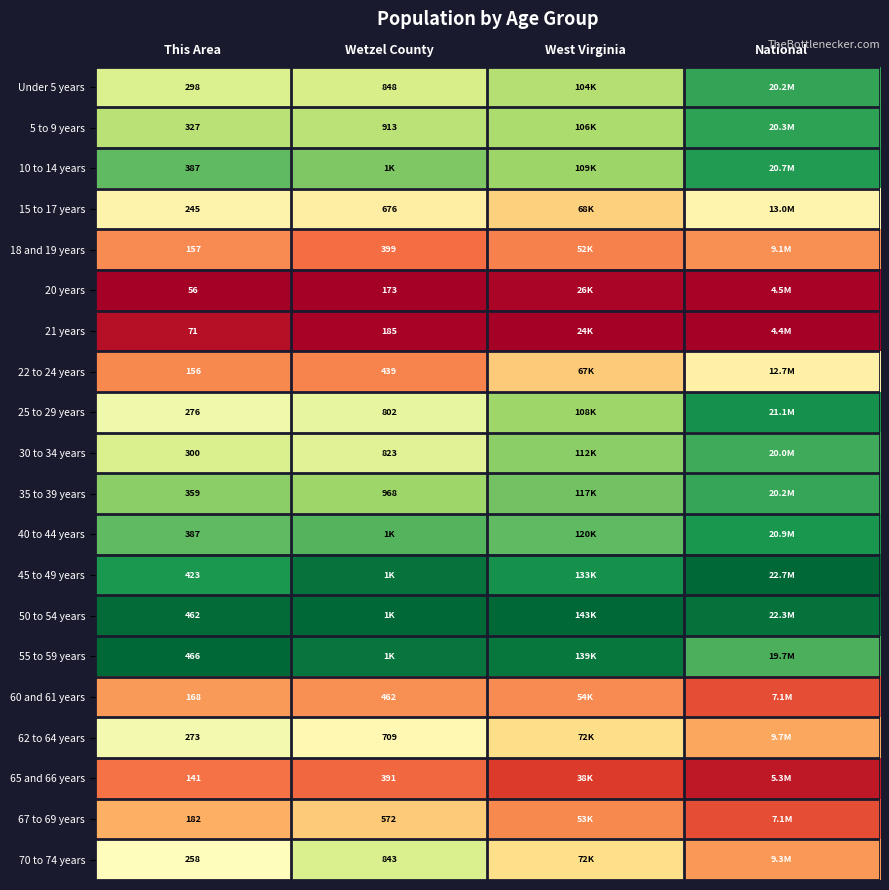

Is it true that 45 to 49 years equals 0.2 at West Virginia?

False